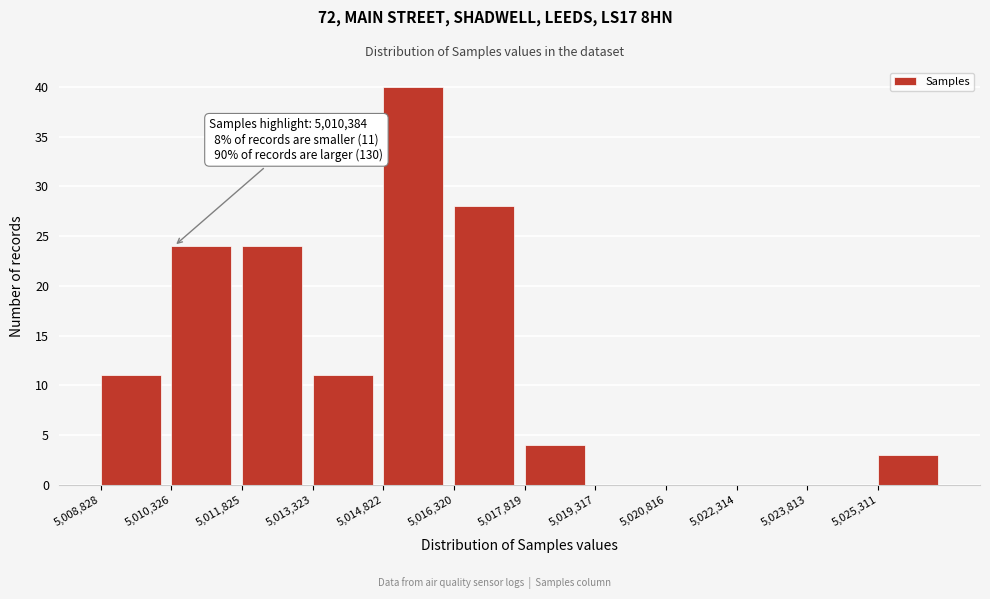

Which range on the x-axis has the tallest bar?

5014800 to 5016400